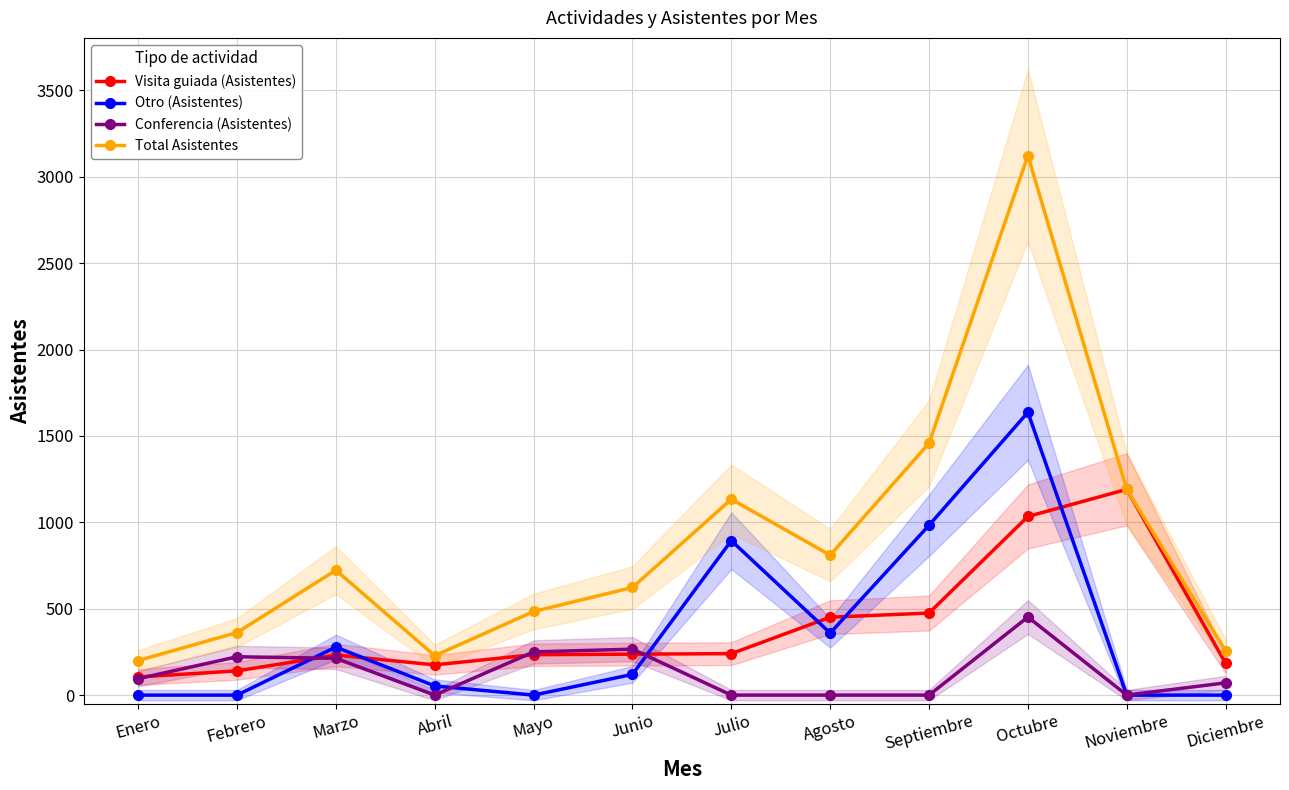

Reading left to right, extract all data points from this chart.

Visita guiada (Asistentes): 105	140	232	175	234	237	240	451	475	1034	1191	184
Otro (Asistentes): 0	0	278	53	0	120	894	359	983	1637	0	0
Conferencia (Asistentes): 95	222	213	0	250	266	0	0	0	452	0	71
Total Asistentes: 200	362	723	228	484	623	1134	810	1458	3123	1191	255